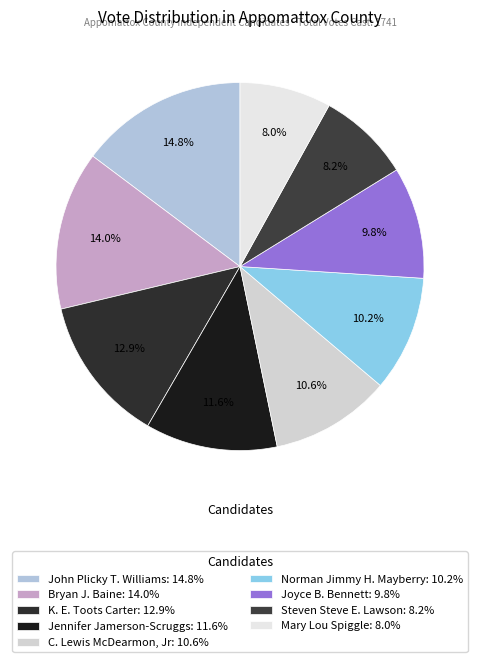

Does Mary Lou Spiggle account for over 50% of the chart?

No